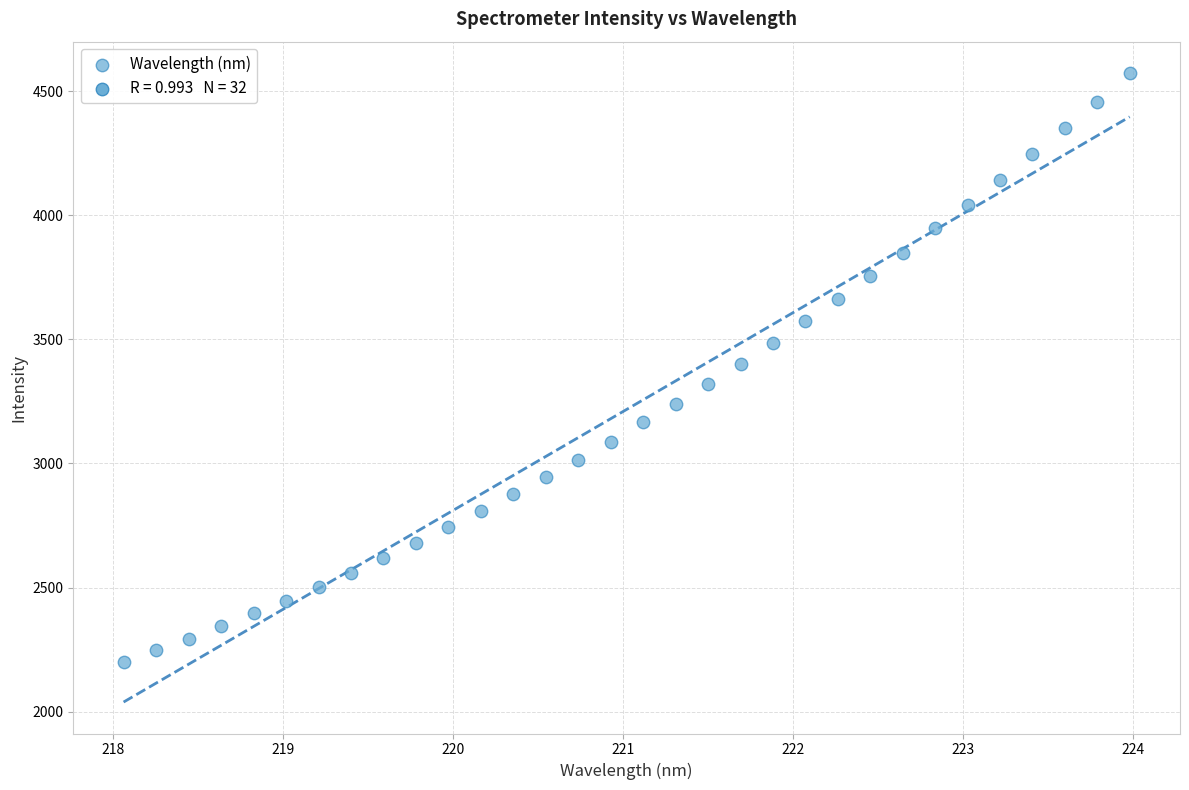

What is the range of X values (max minus min)?

5.9